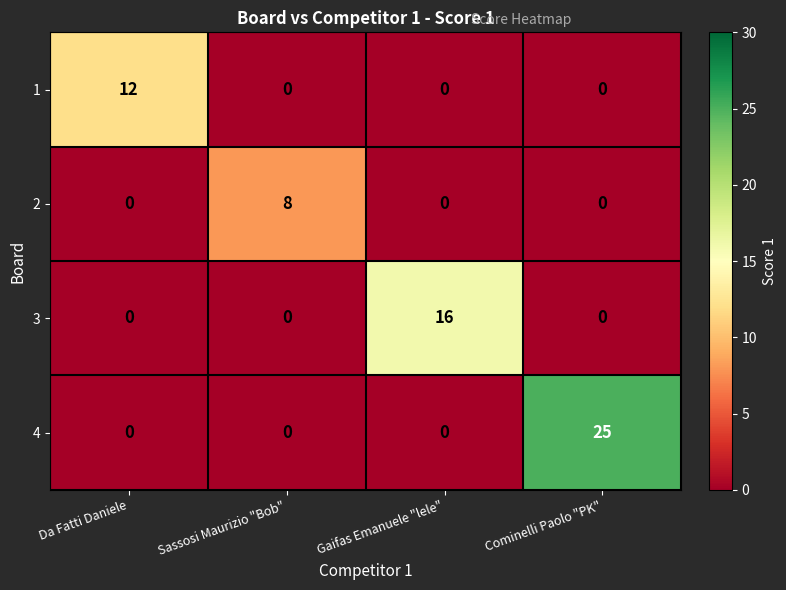

How many 1 values are between 0 and 12?

4